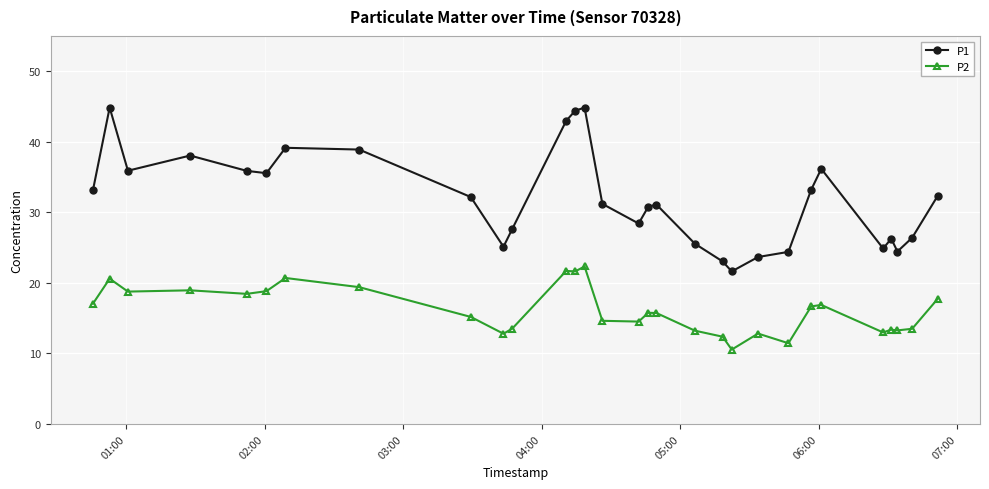

What is the sum of all P2 values?

485.4